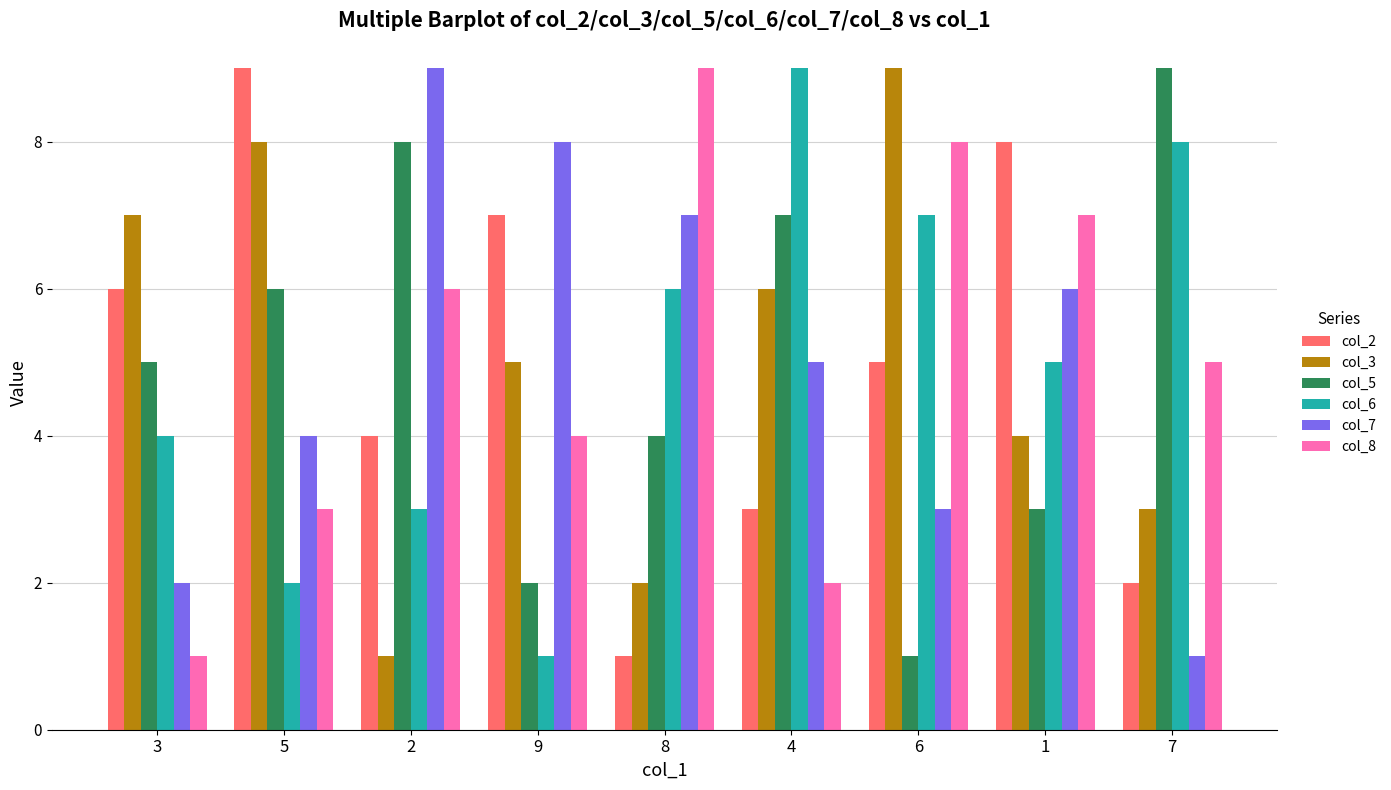

What is the difference between the maximum and minimum values in the col_5 series?

8